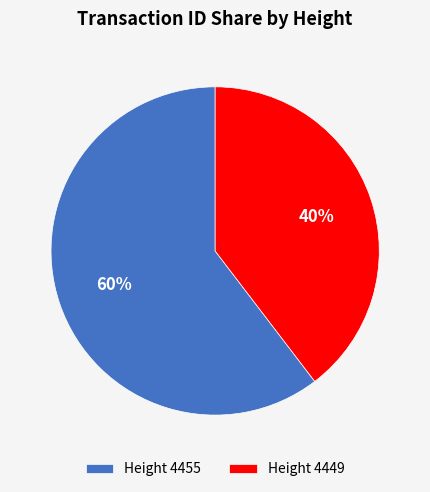

What is the majority slice?

Height 4455